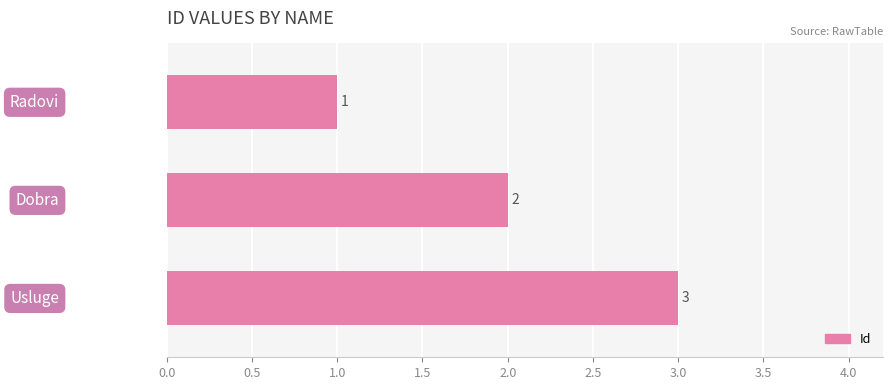

How many values are below 2?

1